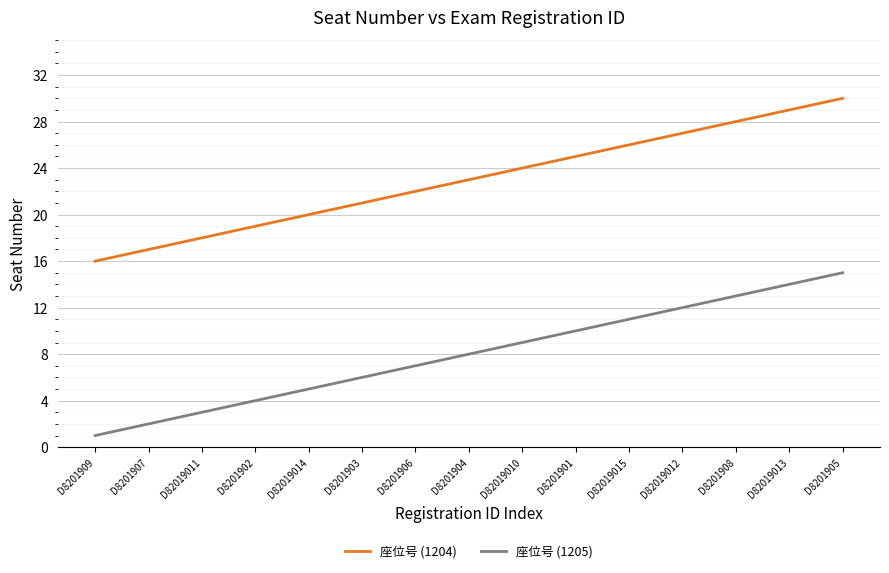

Reading left to right, what are all the values shown in this chart?

座位号 (1204): D8201909=16	D8201907=17	D82019011=18	D8201902=19	D82019014=20	D8201903=21	D8201906=22	D8201904=23	D82019010=24	D8201901=25	D82019015=26	D82019012=27	D8201908=28	D82019013=29	D8201905=30
座位号 (1205): D8201909=1	D8201907=2	D82019011=3	D8201902=4	D82019014=5	D8201903=6	D8201906=7	D8201904=8	D82019010=9	D8201901=10	D82019015=11	D82019012=12	D8201908=13	D82019013=14	D8201905=15